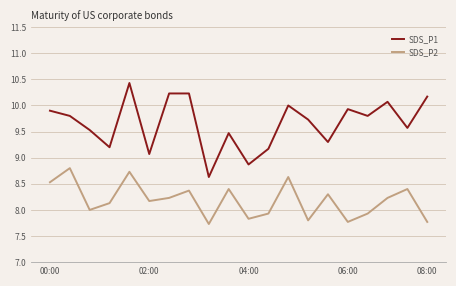

What is the minimum value shown in the chart?

7.7